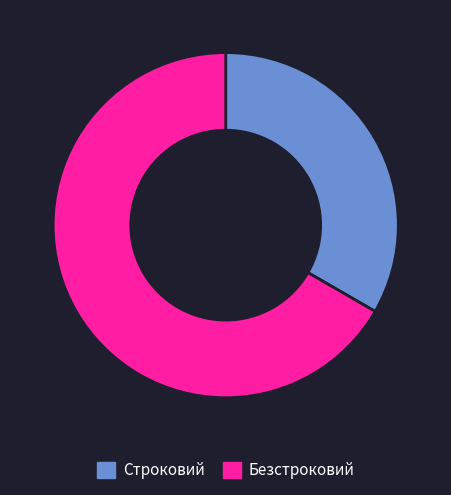

Rank the categories by value from highest to lowest.

Безстроковий, Строковий